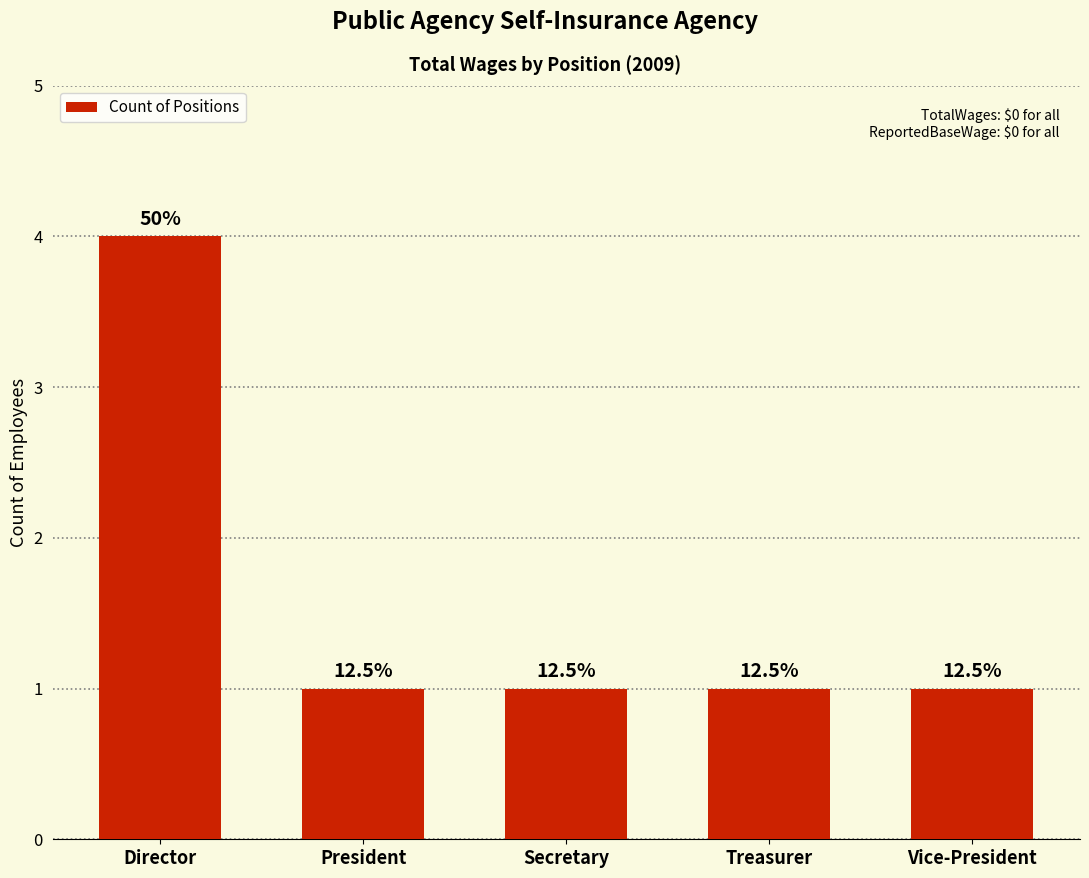

How many bars are there in total?

5